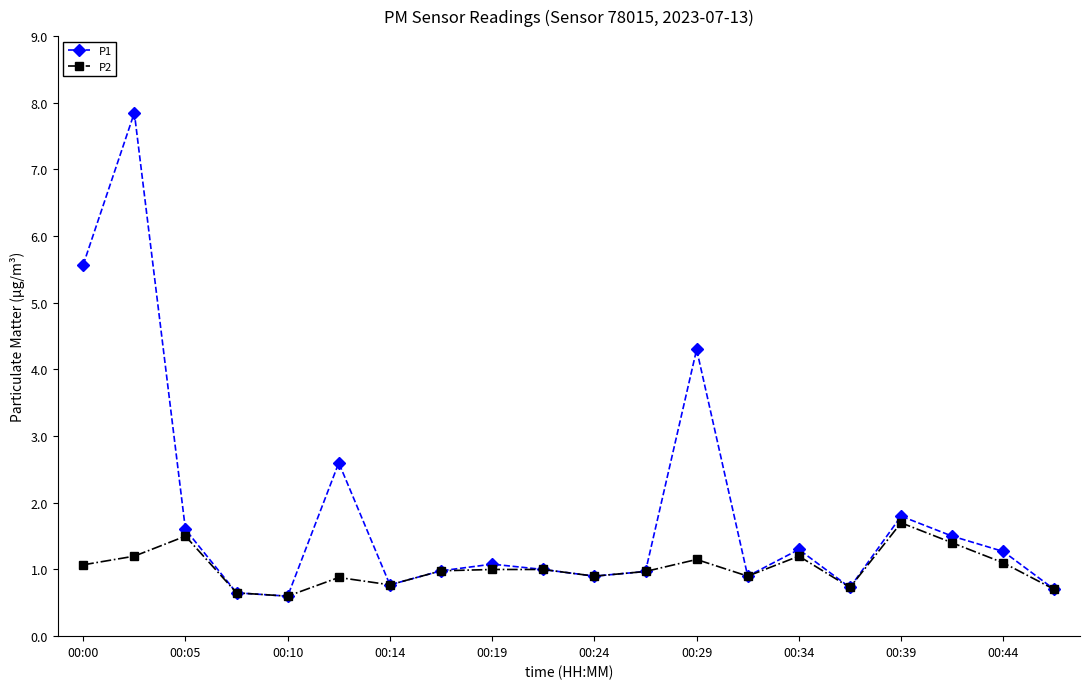

What is the value of the P1 point at the 1st from the left?

5.6